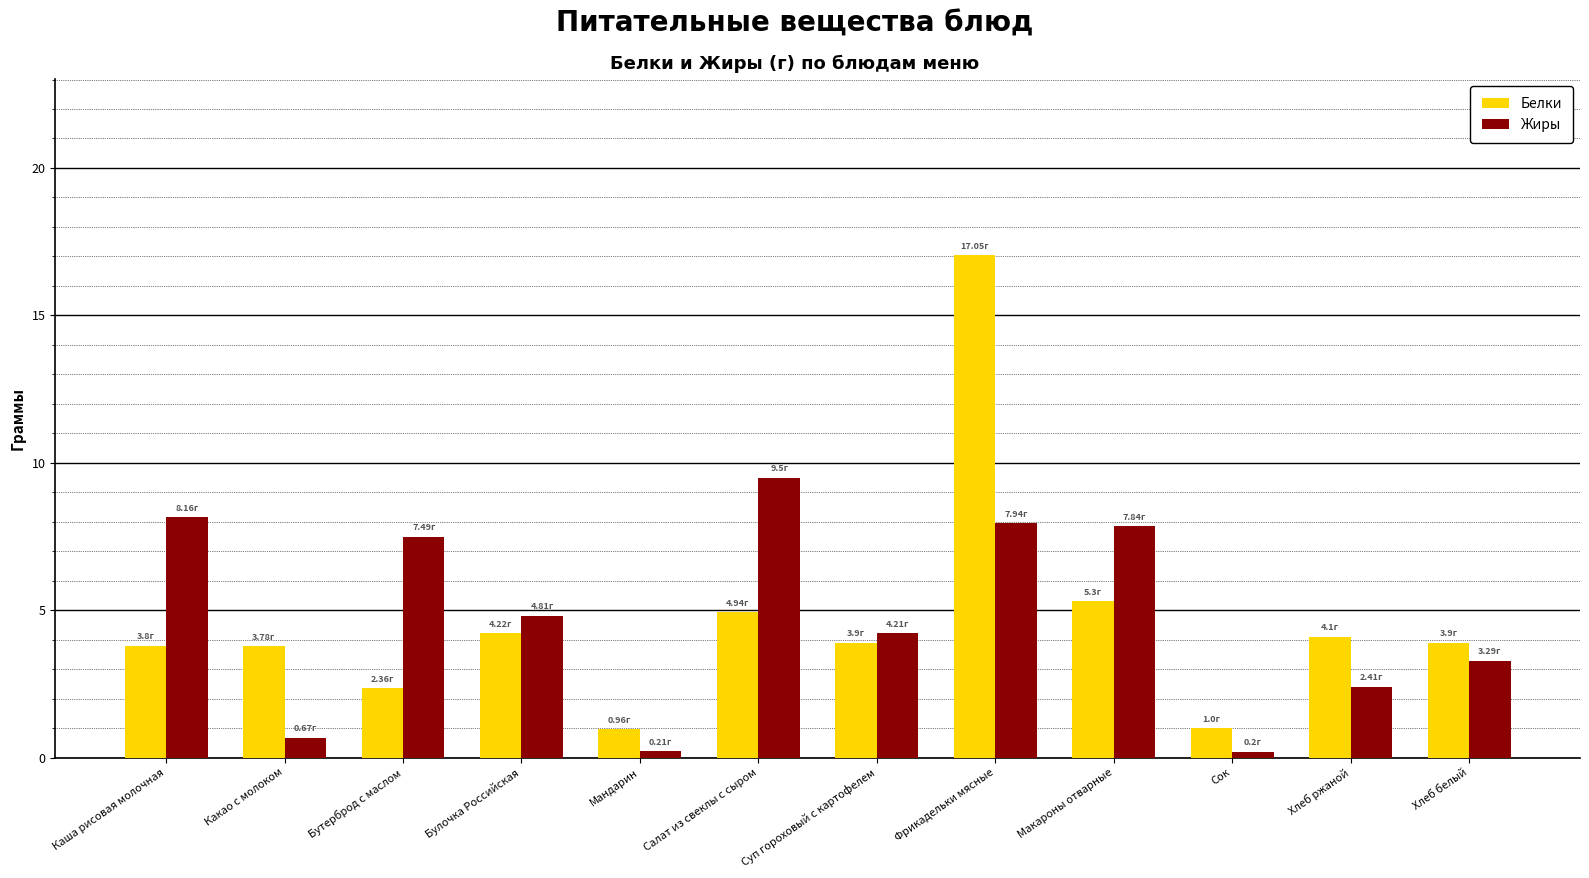

Between Каша рисовая молочная and Бутерброд с маслом, which series saw the biggest shift?

Белки